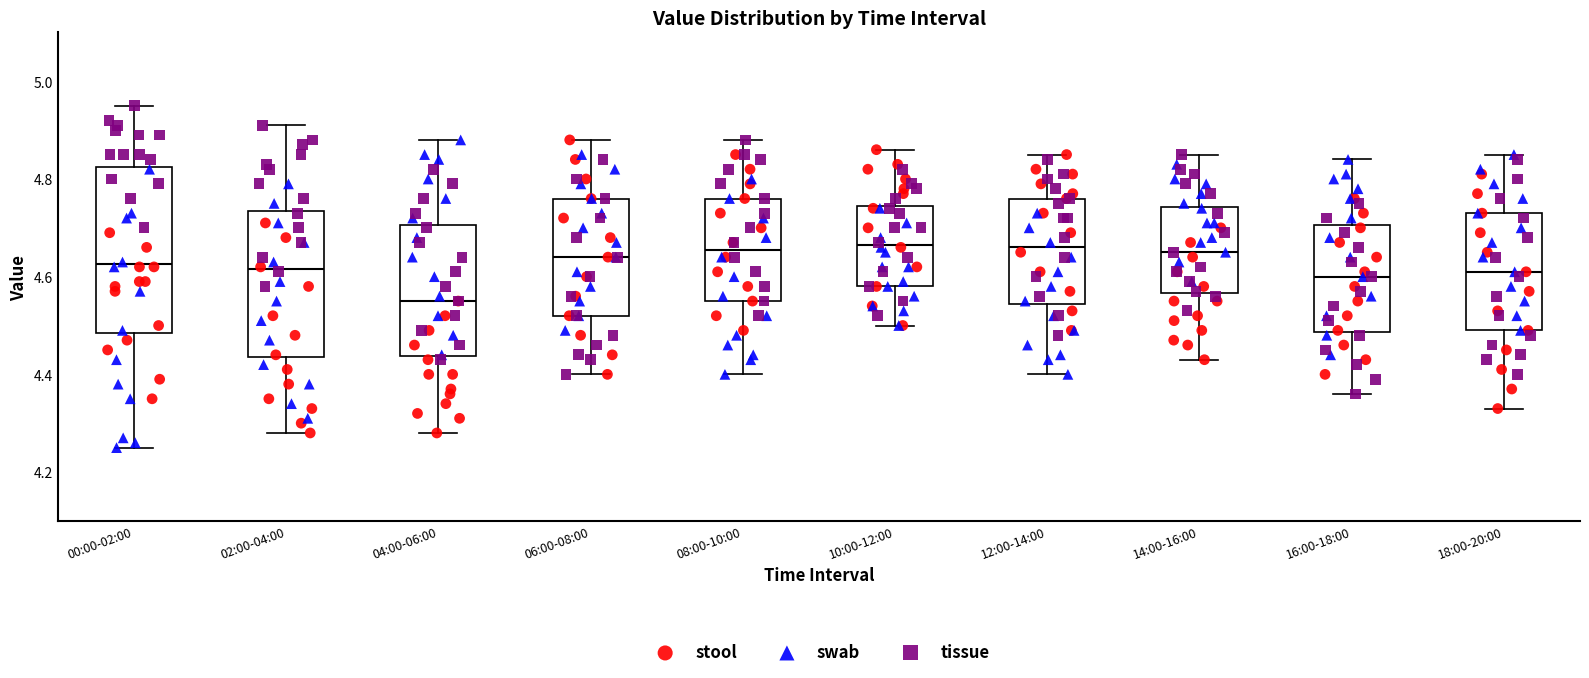

Reading left to right, read every box against the y-axis: the position of its median line, the range the box covers, and the ends of its whiskers. The values are not printed on the chart, so give them approximately, as read against the axis.

00:00-02:00: median 4.62, box 4.48 to 4.82, whiskers 4.26 to 4.96
02:00-04:00: median 4.62, box 4.44 to 4.74, whiskers 4.28 to 4.92
04:00-06:00: median 4.56, box 4.44 to 4.70, whiskers 4.28 to 4.88
06:00-08:00: median 4.64, box 4.52 to 4.76, whiskers 4.40 to 4.88
08:00-10:00: median 4.66, box 4.56 to 4.76, whiskers 4.40 to 4.88
10:00-12:00: median 4.66, box 4.58 to 4.74, whiskers 4.50 to 4.86
12:00-14:00: median 4.66, box 4.54 to 4.76, whiskers 4.40 to 4.86
14:00-16:00: median 4.66, box 4.56 to 4.74, whiskers 4.44 to 4.86
16:00-18:00: median 4.60, box 4.48 to 4.70, whiskers 4.36 to 4.84
18:00-20:00: median 4.62, box 4.50 to 4.74, whiskers 4.34 to 4.86